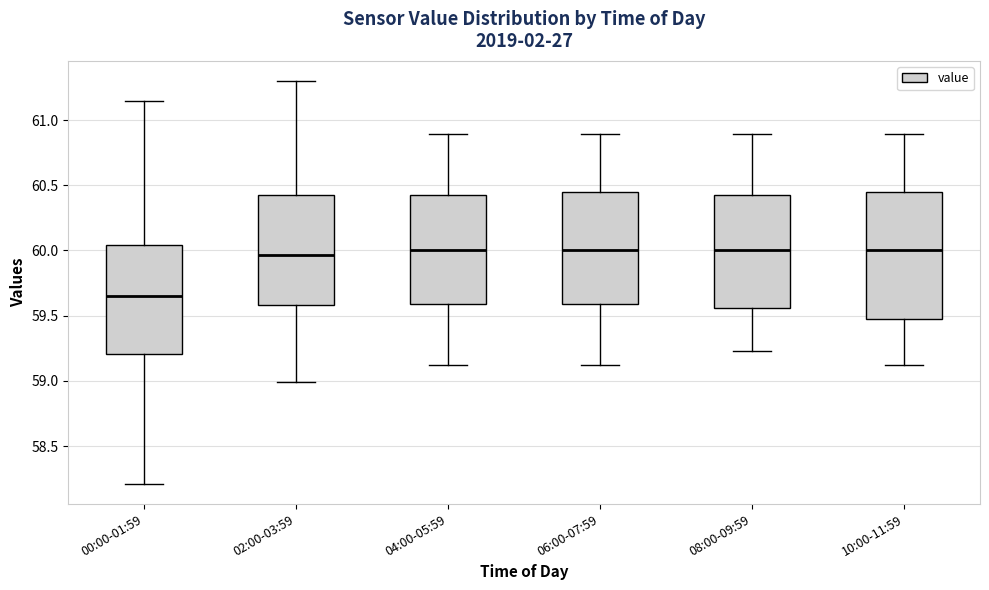

Where is the lower edge of the box for 10:00-11:59 on the y-axis? The values are not printed on the chart, so give them approximately, as read against the axis.

59.50